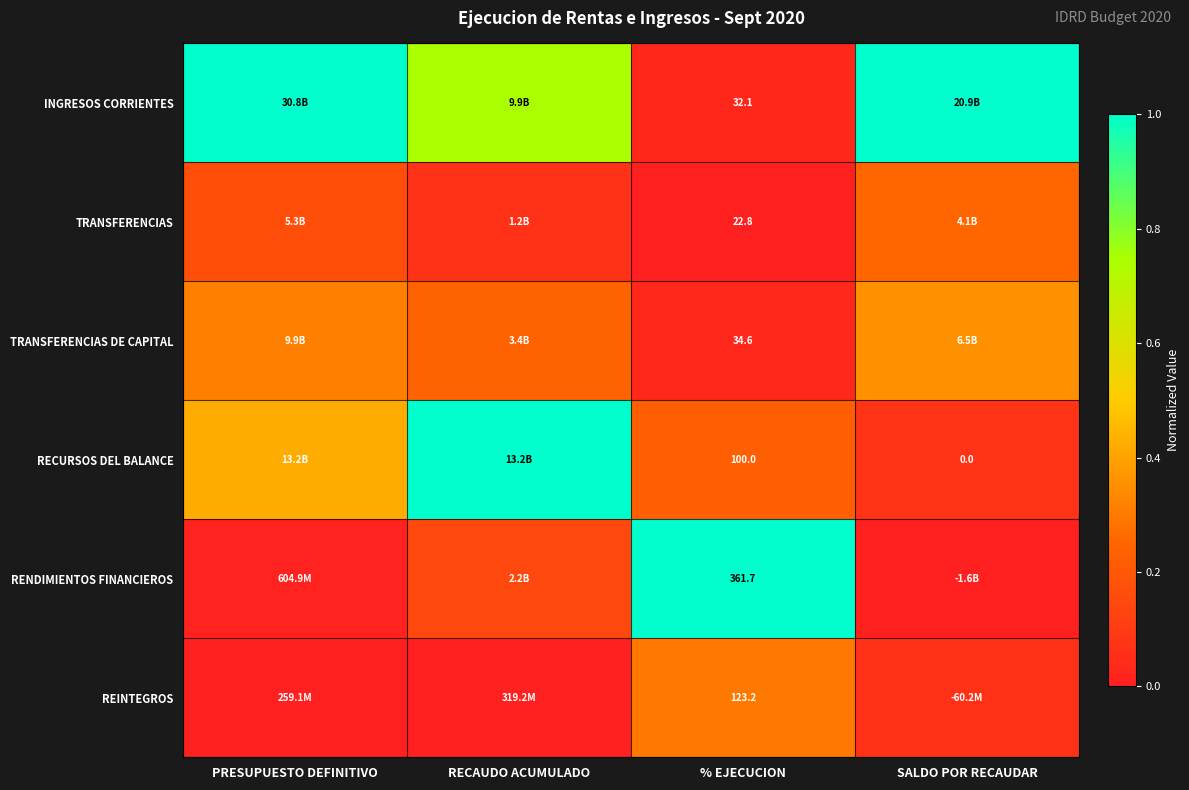

At RECAUDO ACUMULADO, list the series in order from largest to smallest.

RECURSOS DEL BALANCE, INGRESOS CORRIENTES, TRANSFERENCIAS DE CAPITAL, RENDIMIENTOS FINANCIEROS, TRANSFERENCIAS, REINTEGROS